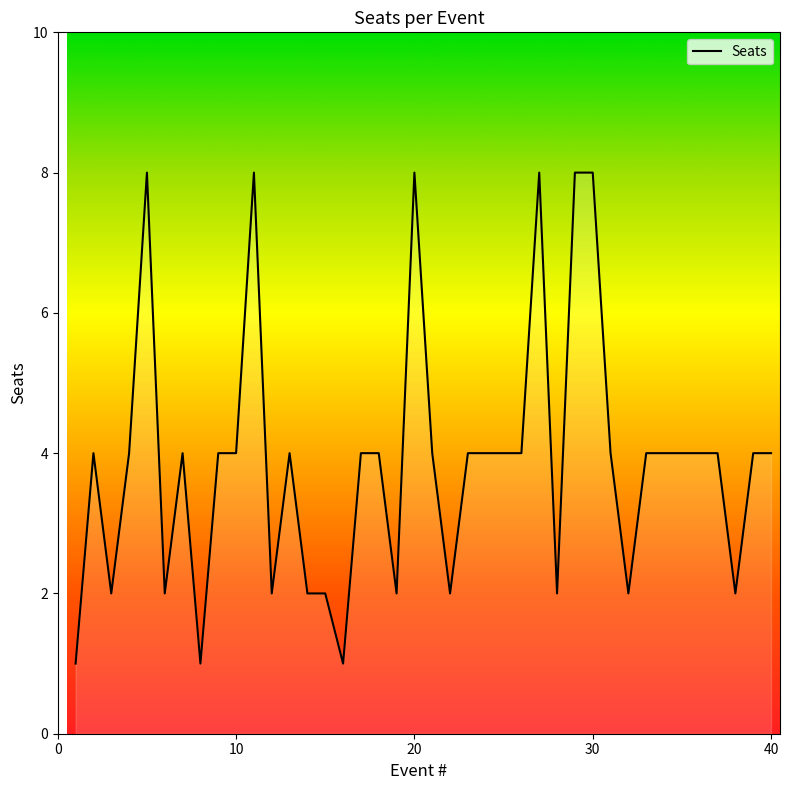

What is the difference between the maximum and minimum values?

7